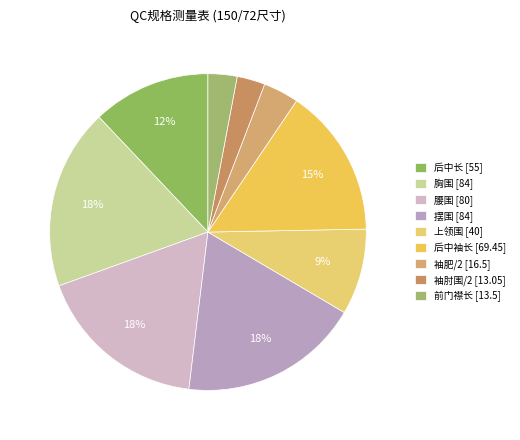

Which slice is the smallest?

袖肘围/2